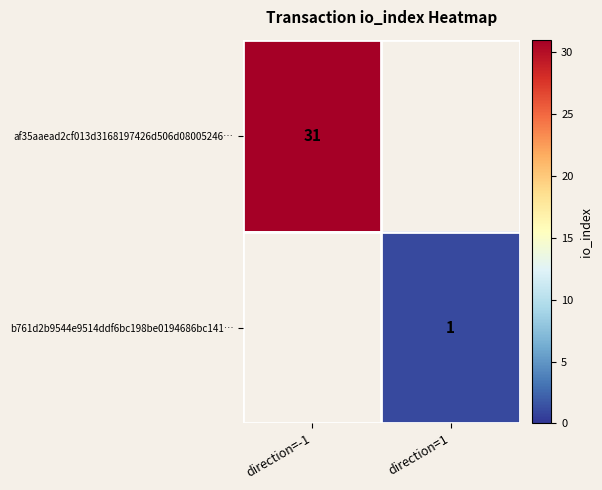

At which category does the chart reach its peak across all series?

direction=-1